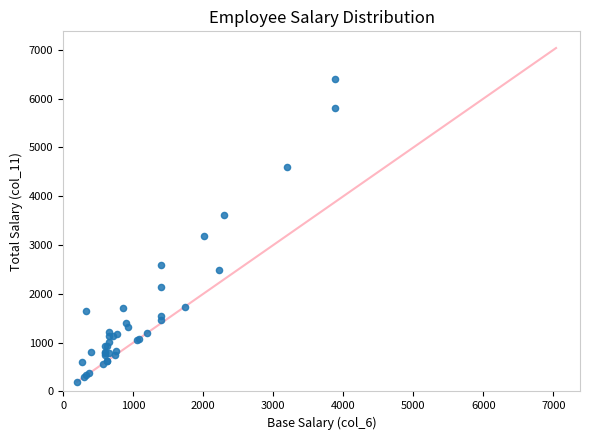

What Y value in the scatter plot is closest to 3298?

3176.6